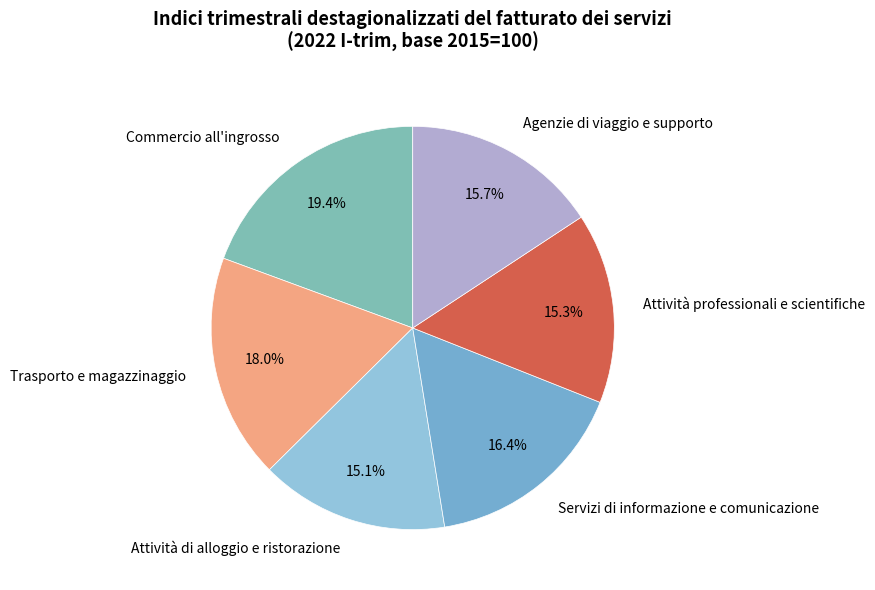

What is the largest slice in the pie chart?

Commercio all'ingrosso